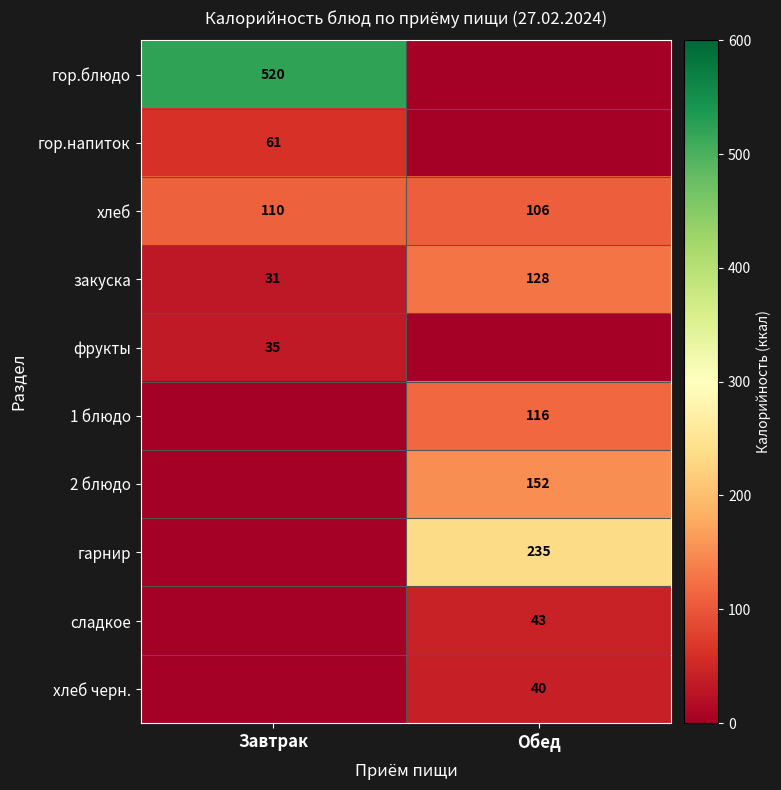

True or false: гор.напиток has a value of 19.6 at Завтрак.

False